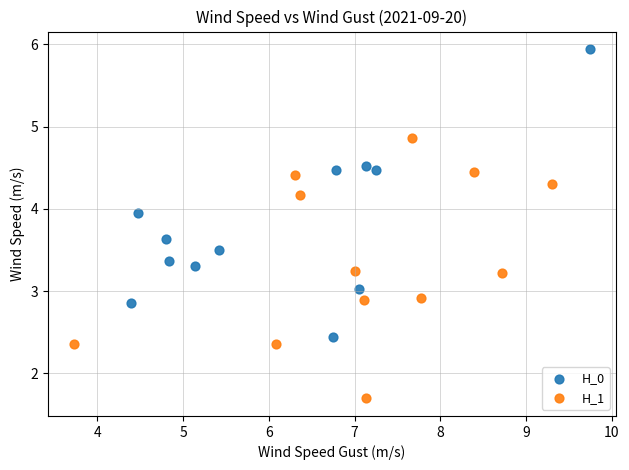

Which series has the largest Y range (max minus min)?

H_0